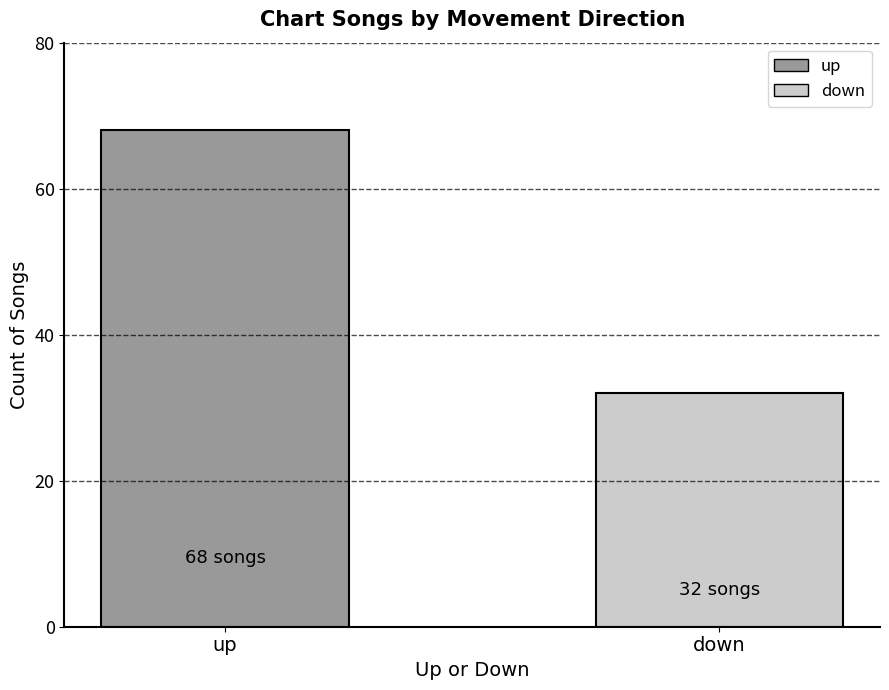

List the labels in order of value, smallest first.

down, up